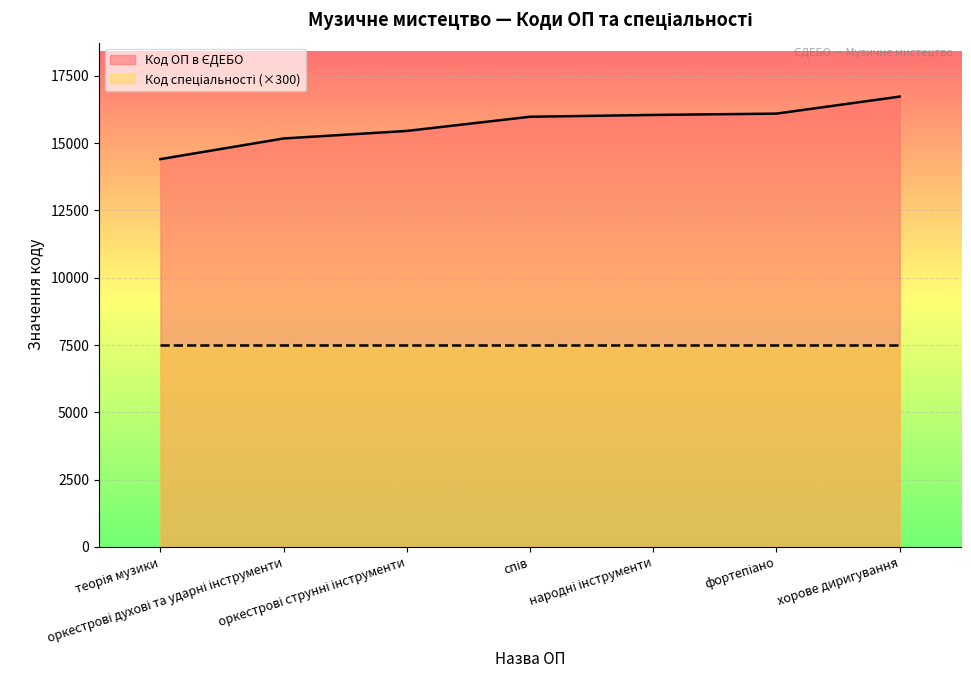

List the labels in order of value, smallest first.

теорія музики, оркестрові духові та ударні інструменти, оркестрові струнні інструменти, спів, народні інструменти, фортепіано, хорове диригування